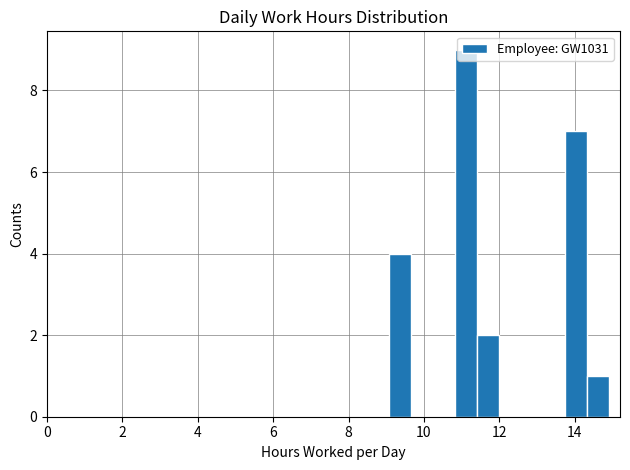

Read against the x-axis, roughly where is the centre of the tallest bar?

11.2